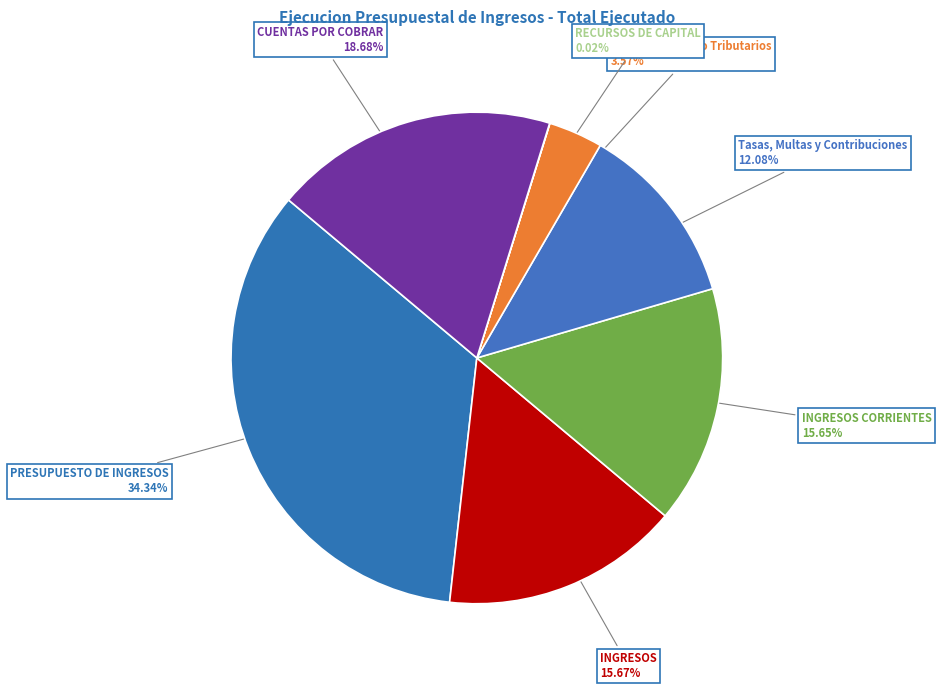

What is the largest slice in the pie chart?

PRESUPUESTO DE INGRESOS